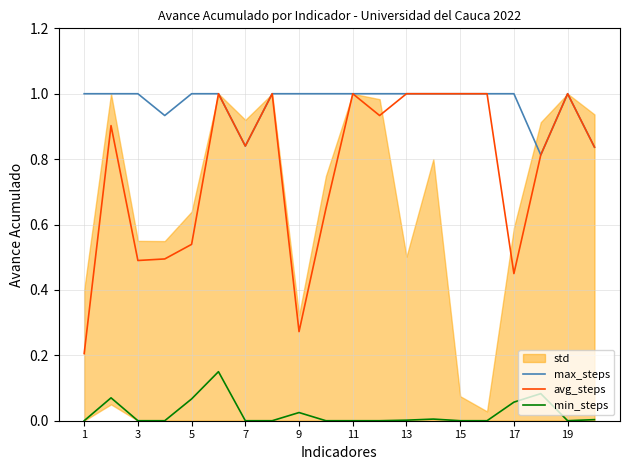

List the series in order of their peak value, highest first.

max_steps, avg_steps, min_steps